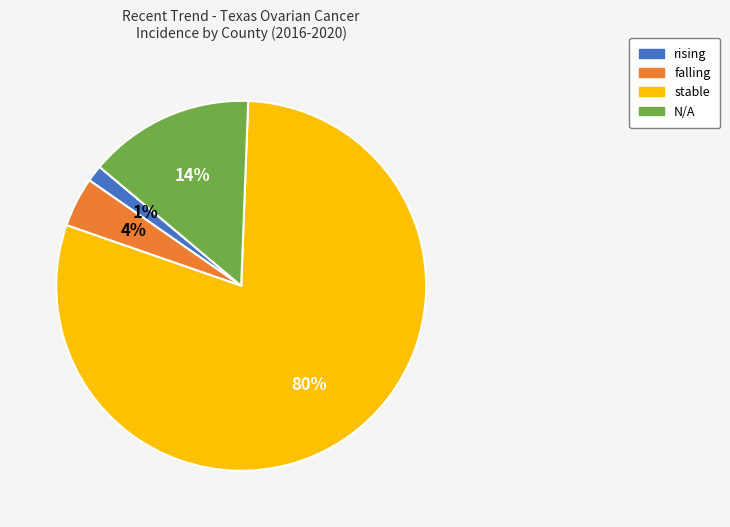

Which slice is the smallest?

rising